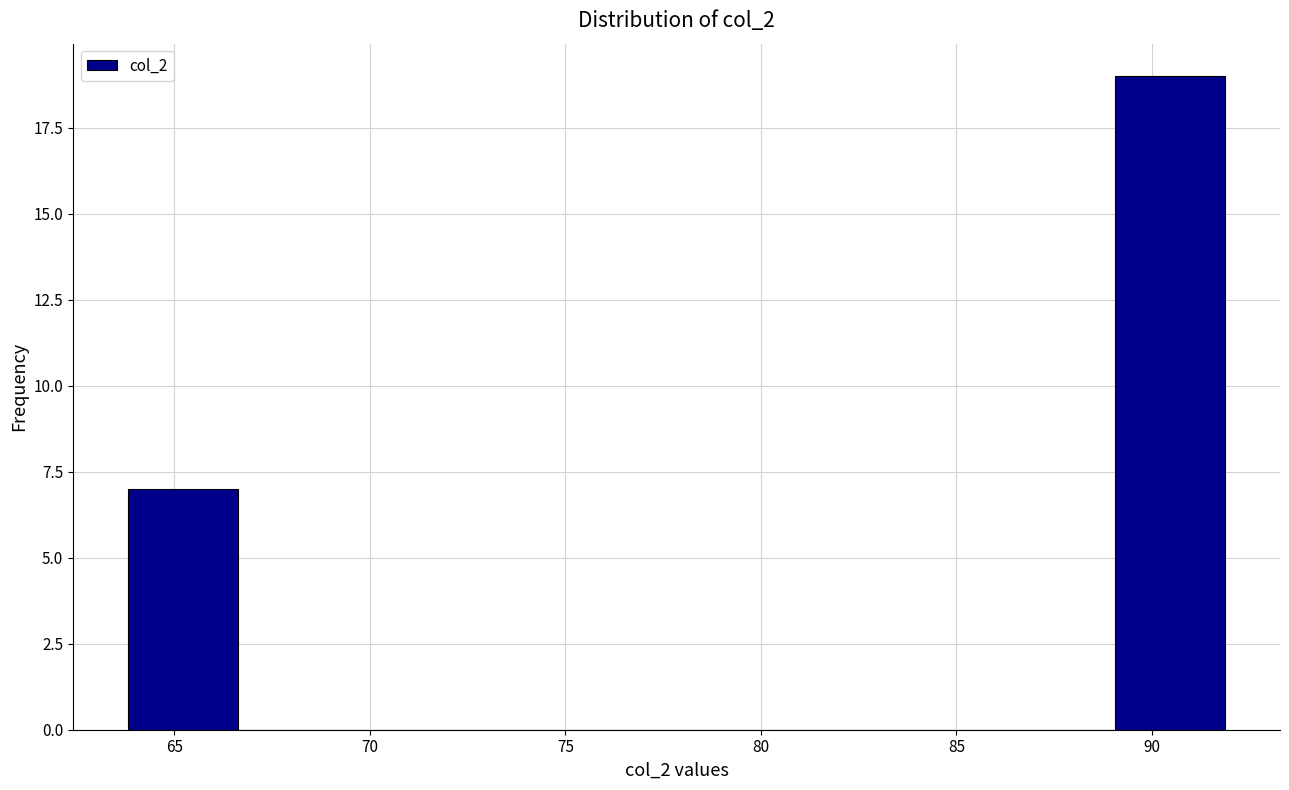

What is the height of the bar covering 89.0 to 92.0 on the x-axis? Neither the bar edges nor the heights are printed on the chart, so give them approximately, as read against the axes.

19